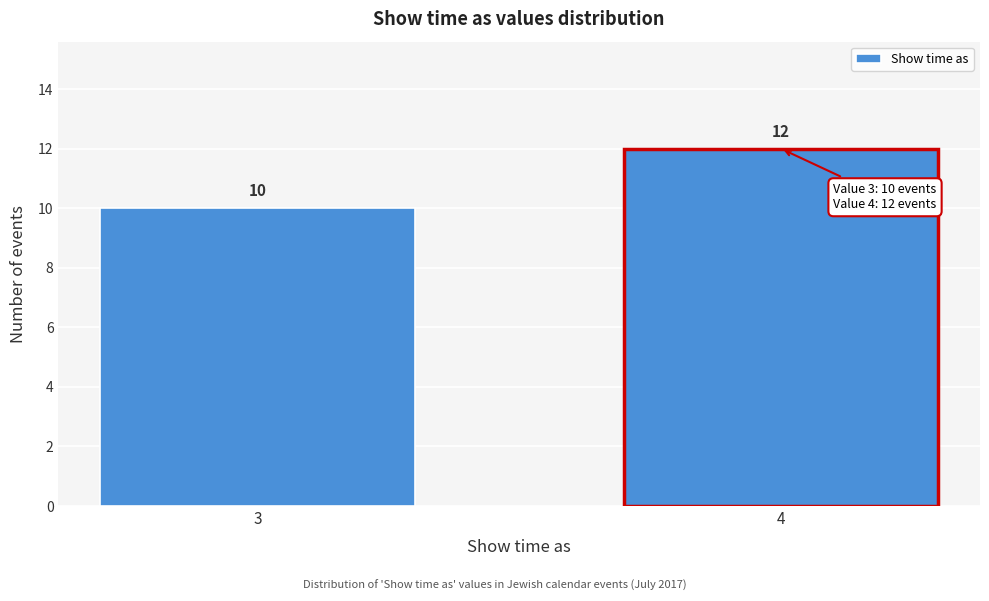

Reading left to right, list all the values displayed in this chart.

10	12